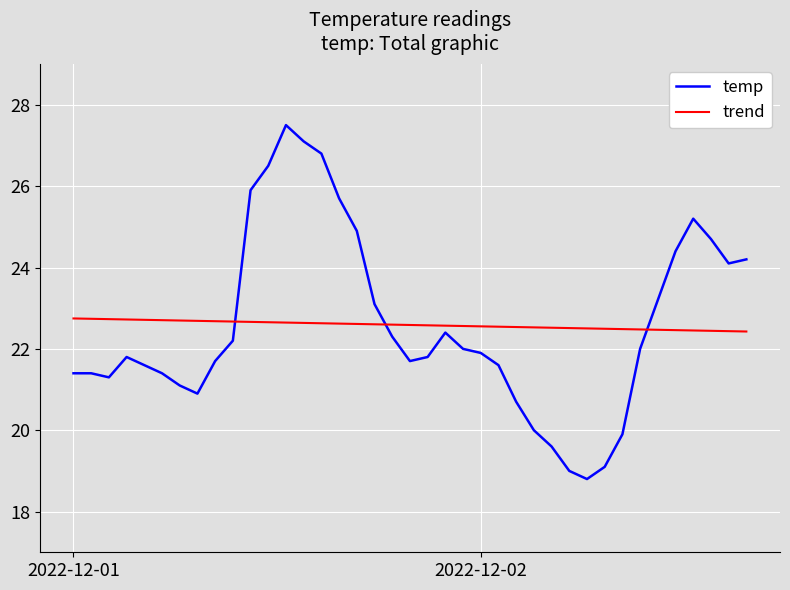

What is the difference between the maximum and minimum values in the trend series?

0.3